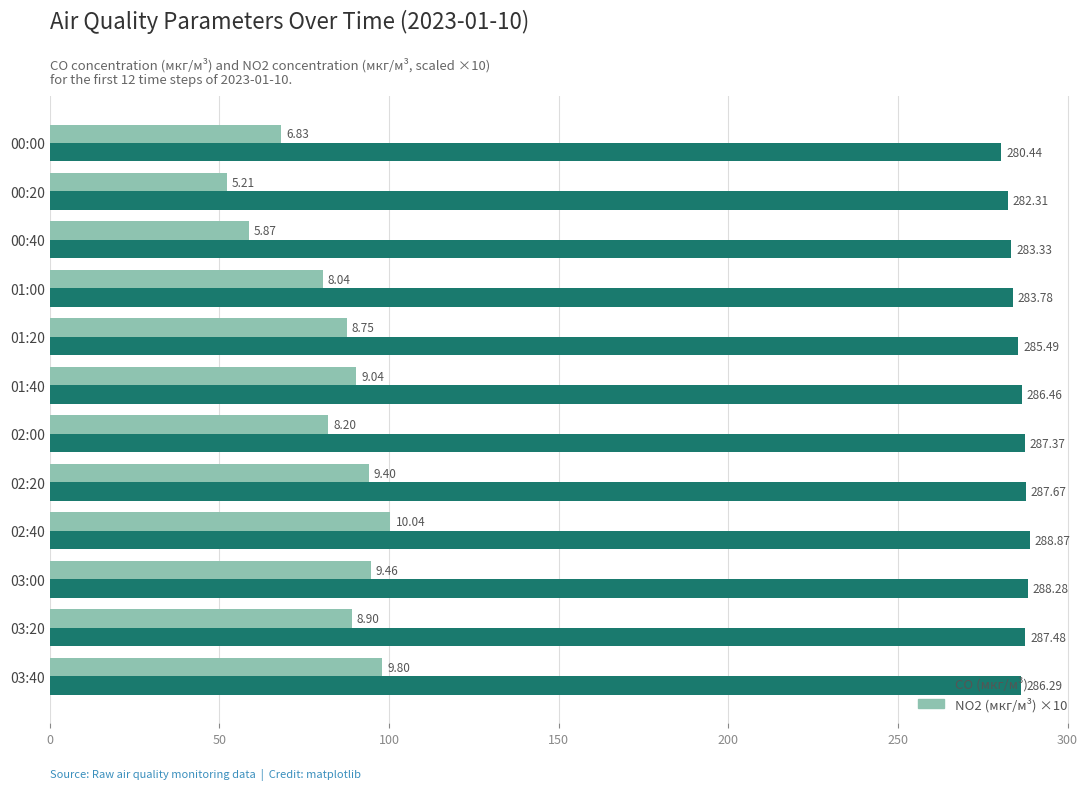

What is the difference between the second highest and second lowest values in the CO (мкг/м³) series?

6.0